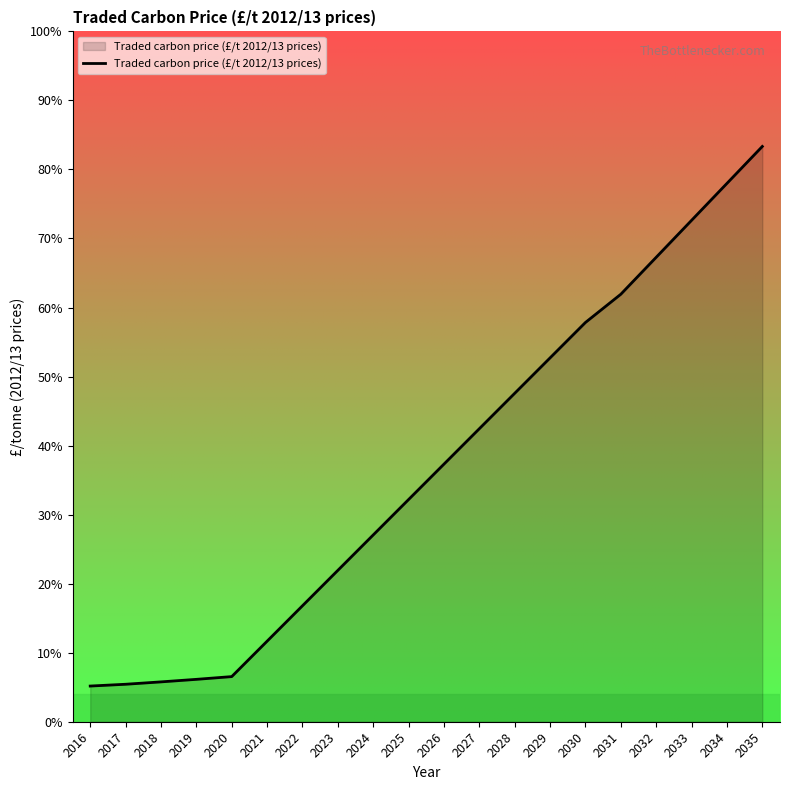

Does the chart display data point markers on the line(s)?

No